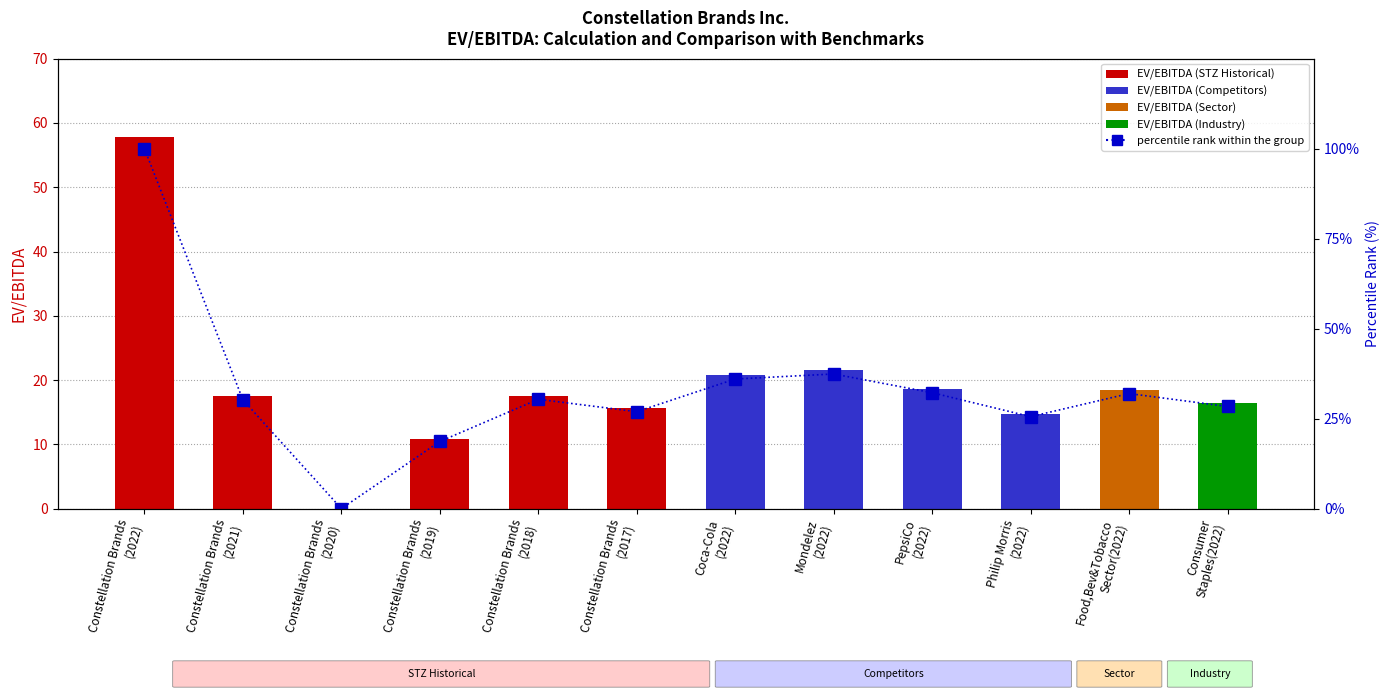

Where does the data first go above 30?

Constellation Brands
(2022)